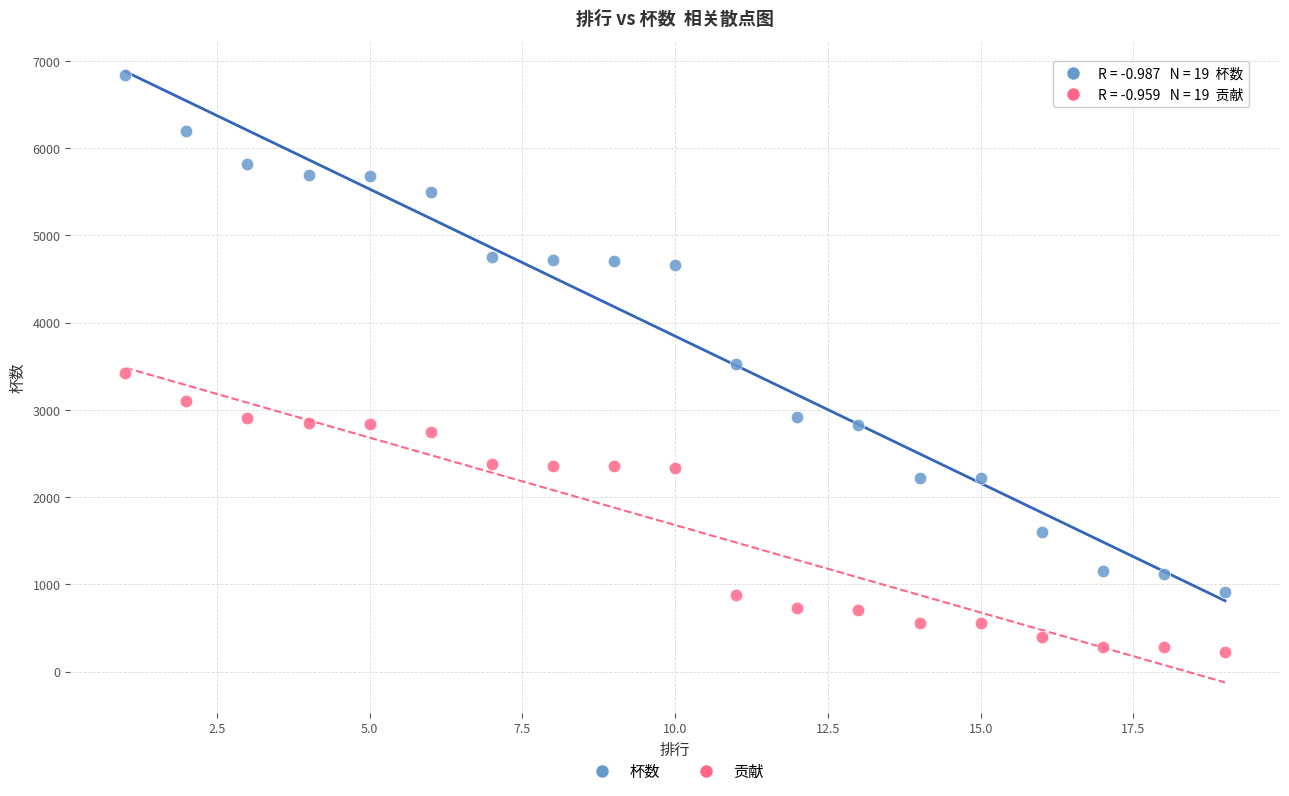

Across all data points, what is the range of X values (max minus min)?

18